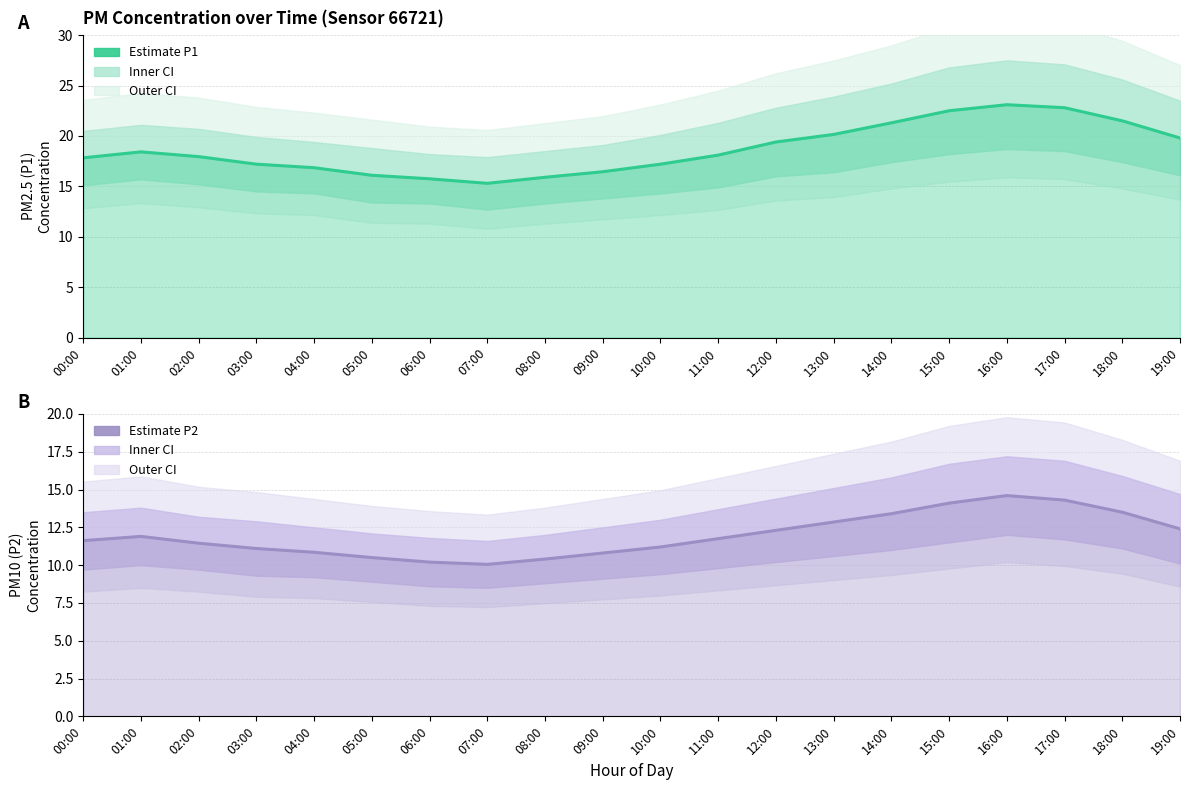

True or false: P2 Estimate and P1 Estimate cross at least once.

False